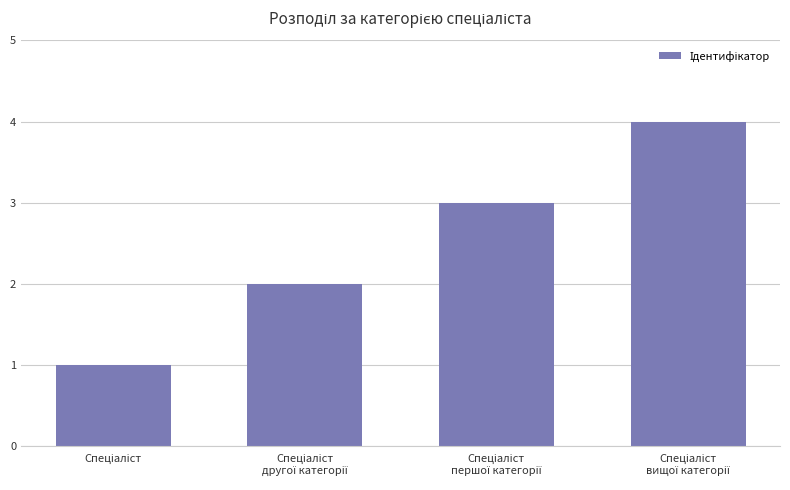

What is the difference between the maximum and minimum values?

3